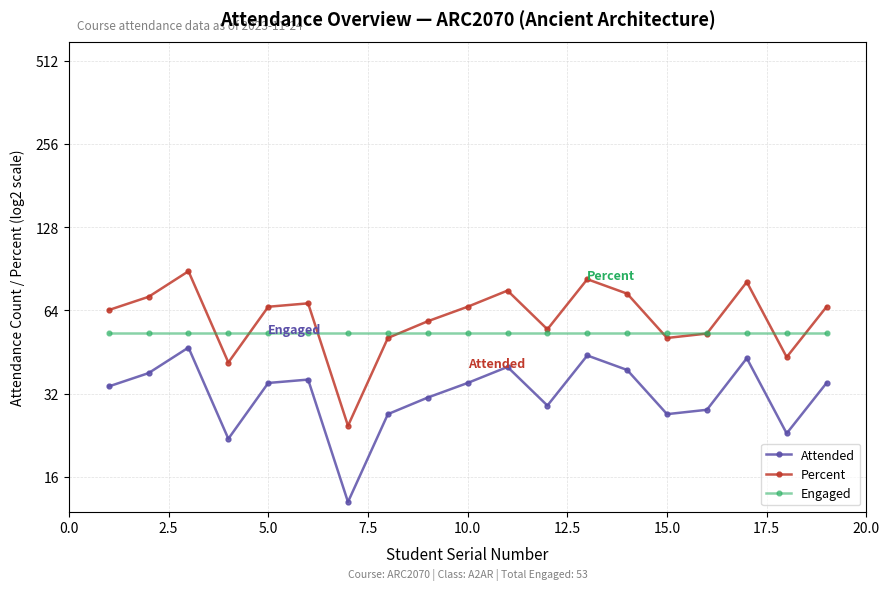

How many lines are shown in the chart?

3